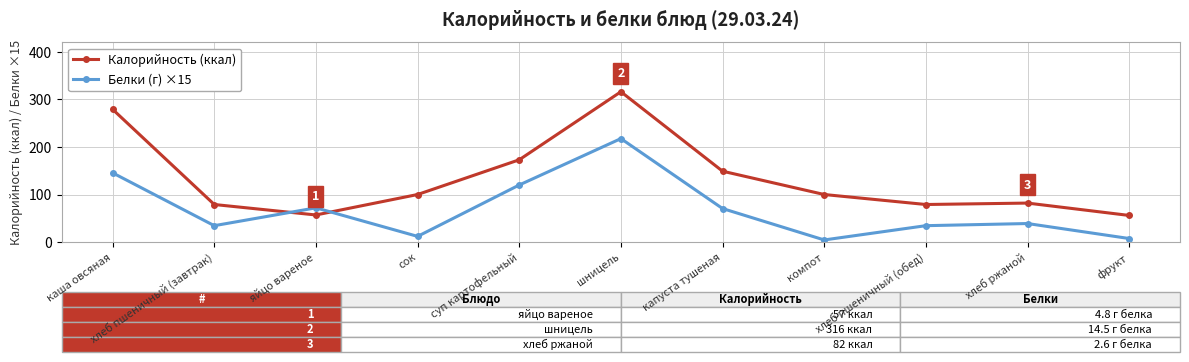

What is the average value of the Калорийность (ккал) series?

133.6